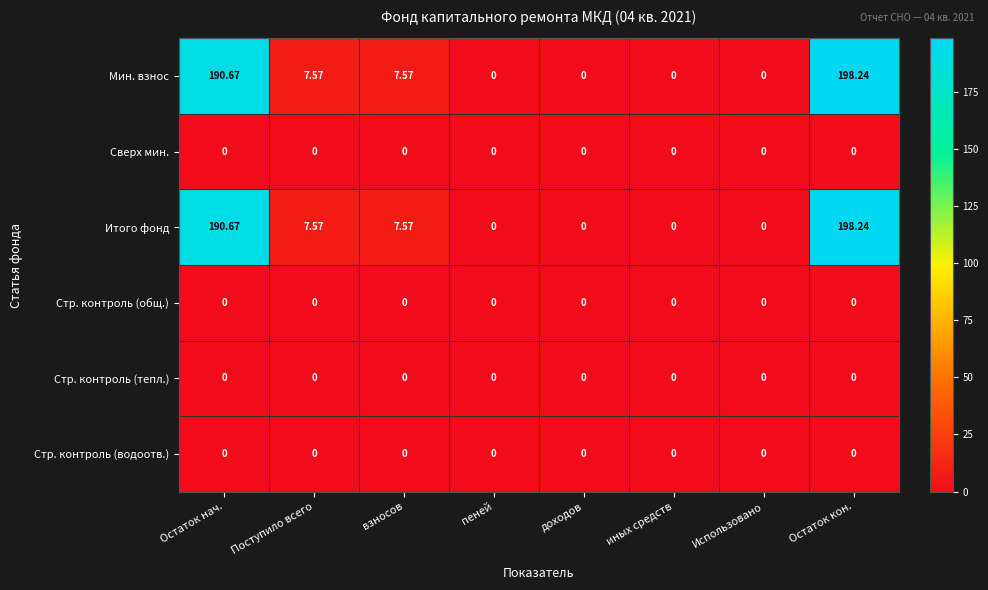

At which category is the sum across all series the highest?

Остаток кон.